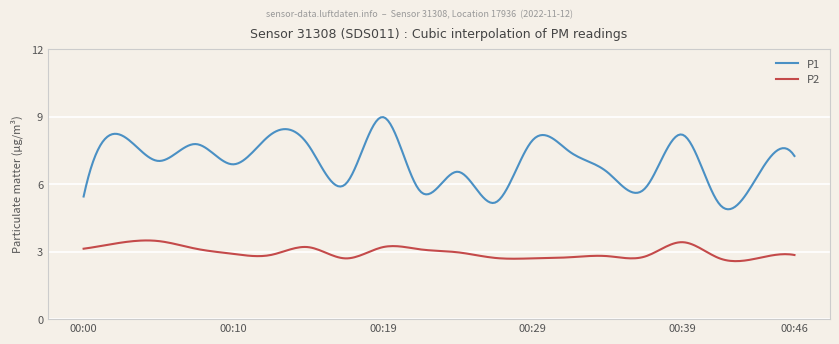

Rank the series by their maximum value, from lowest to highest.

P2, P1